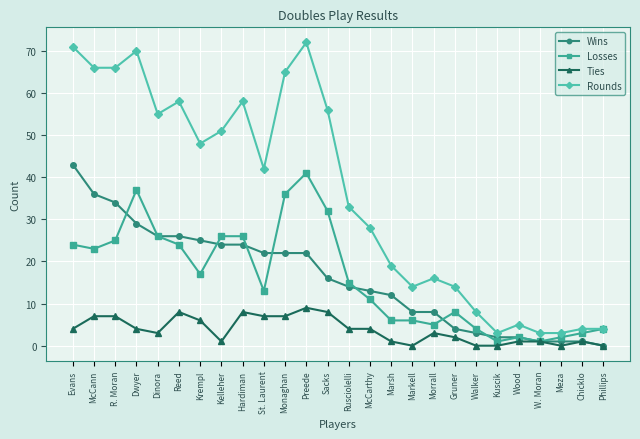

List the series in order of their peak value, lowest first.

Ties, Losses, Wins, Rounds